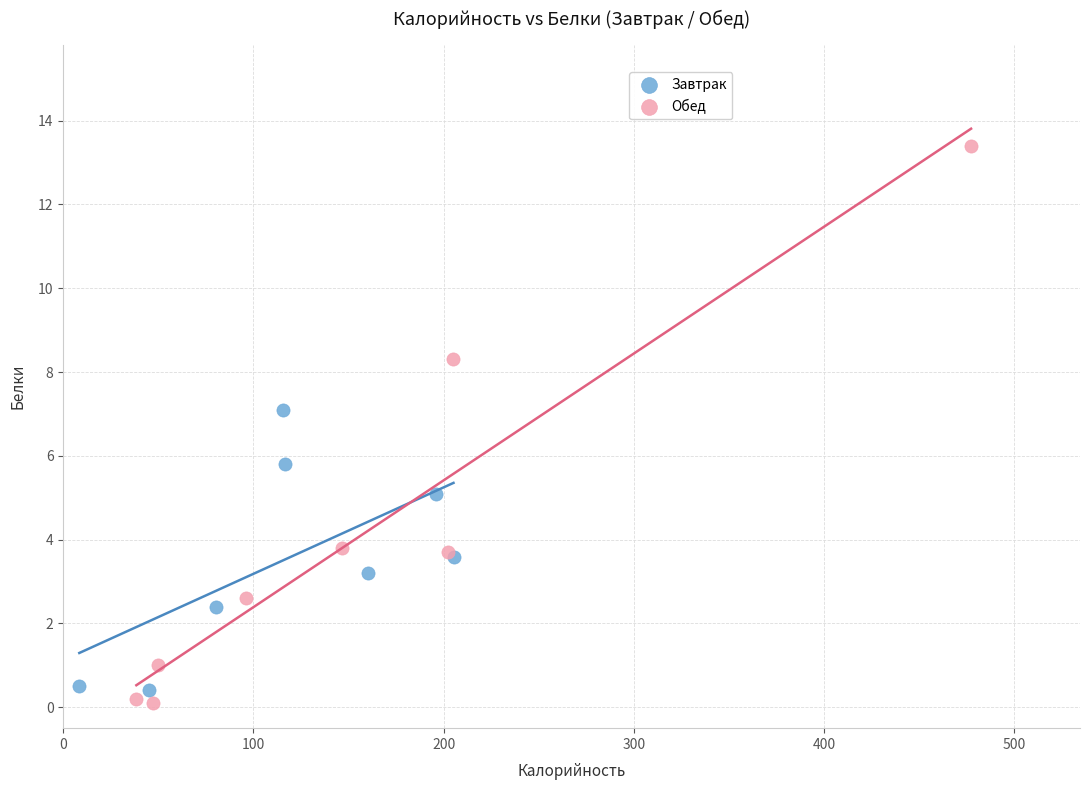

What are all the series names shown in the legend?

Завтрак, Обед